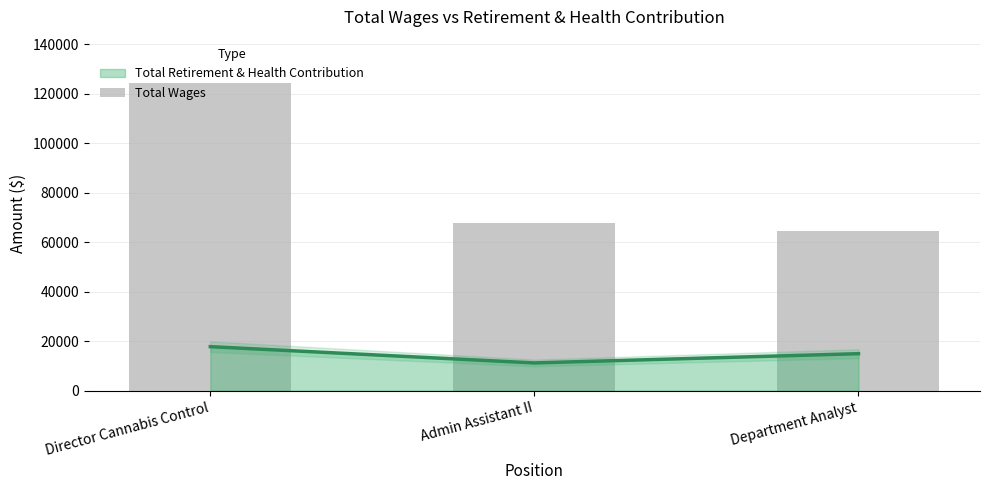

What is the label of the 2nd bar from the right?

Admin Assistant II